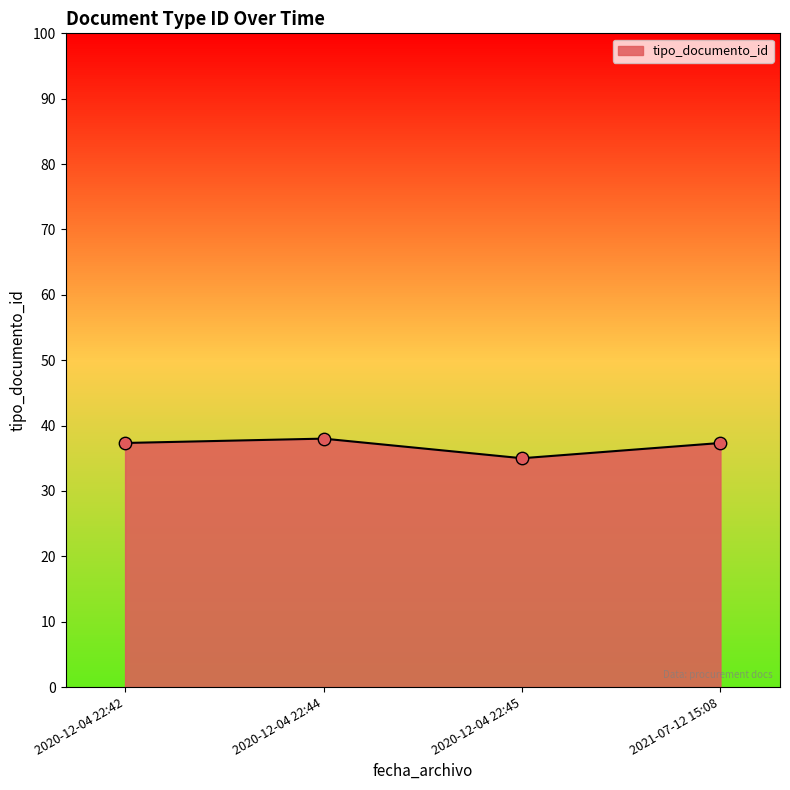

Approximately how many times larger is the value at 2020-12-04 22:45 compared to 2021-07-12 15:08?

0.9